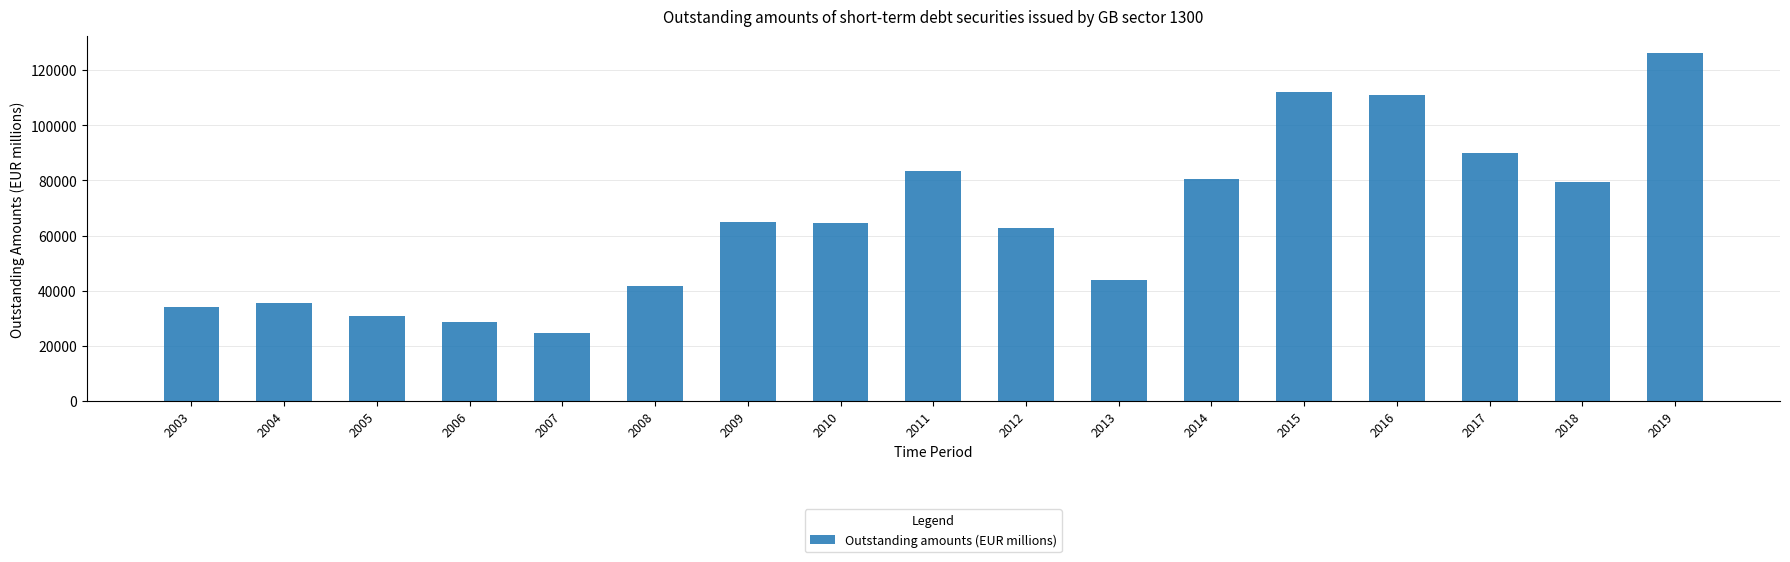

What is the value of the 3rd bar from the left?

30789.4